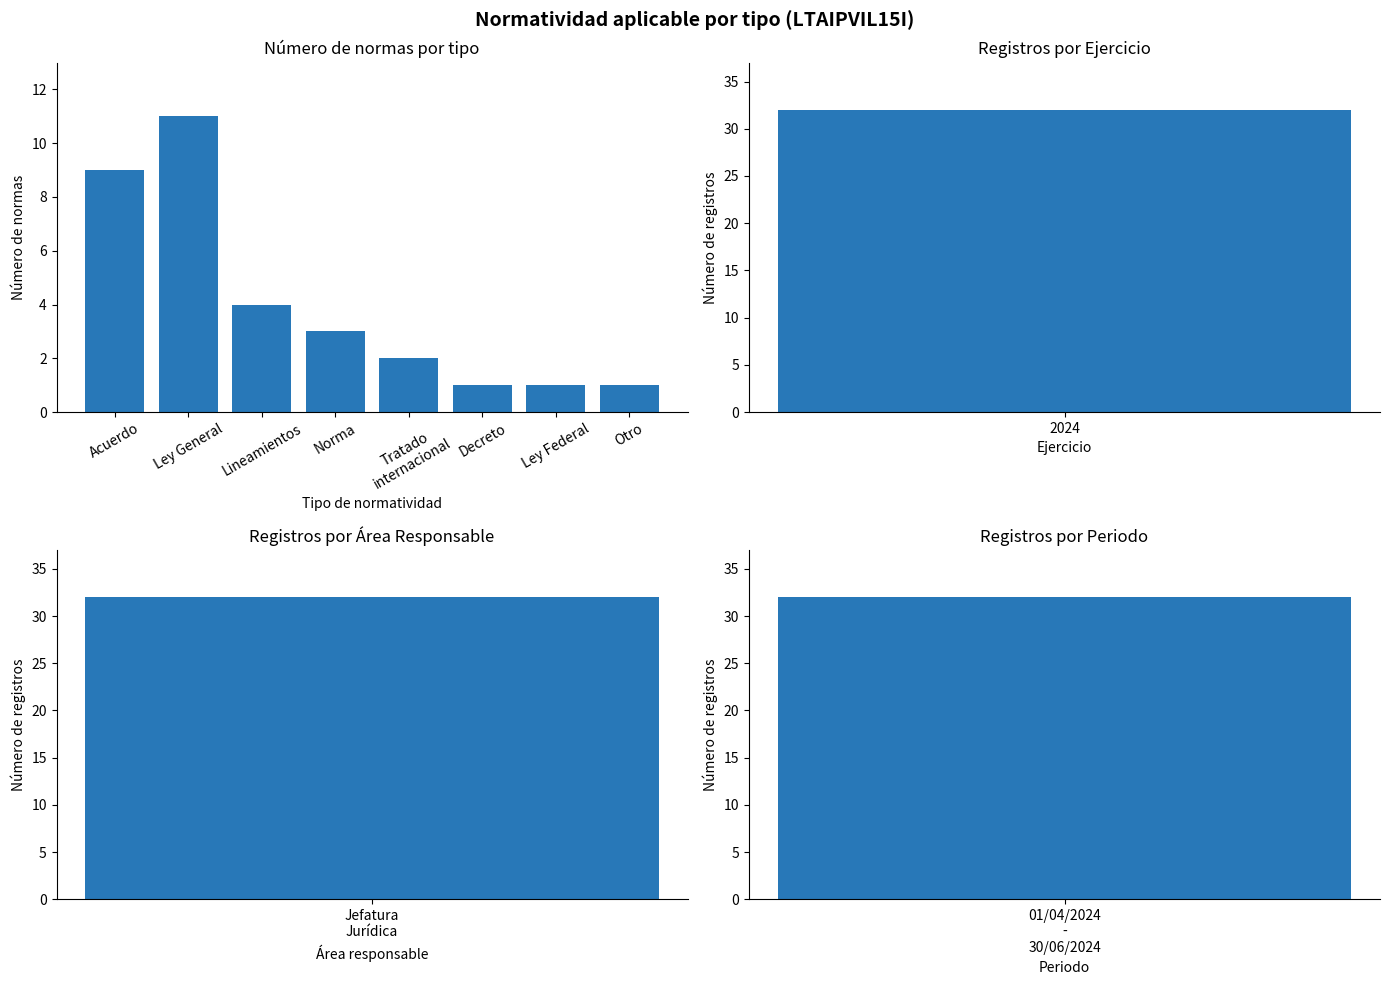

How many data points are above 3?

3